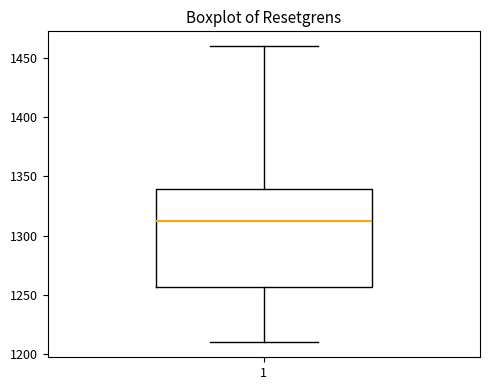

Read this box plot against the y-axis: the position of the median line, the range covered by the box, and the ends of both whiskers. The values are not printed on the chart, so give them approximately, as read against the axis.

median 1310, box 1255 to 1340, whiskers 1210 to 1460